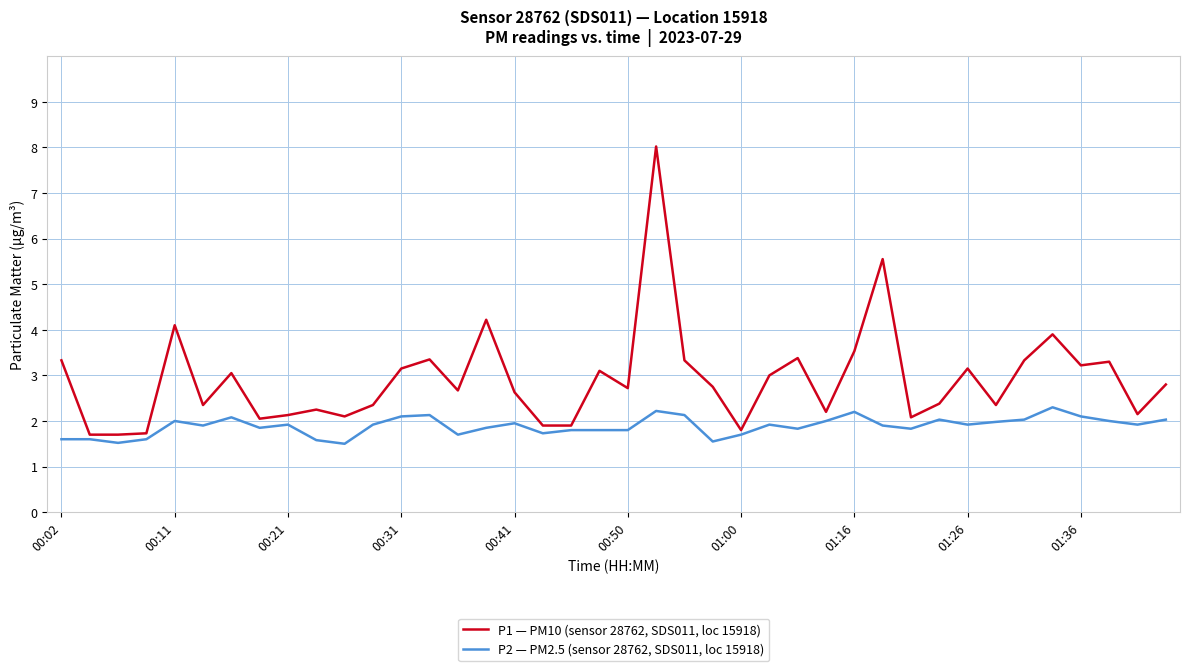

True or false: P1 — PM10 (sensor 28762, SDS011, loc 15918) has more than 0 points higher than both neighbors.

True